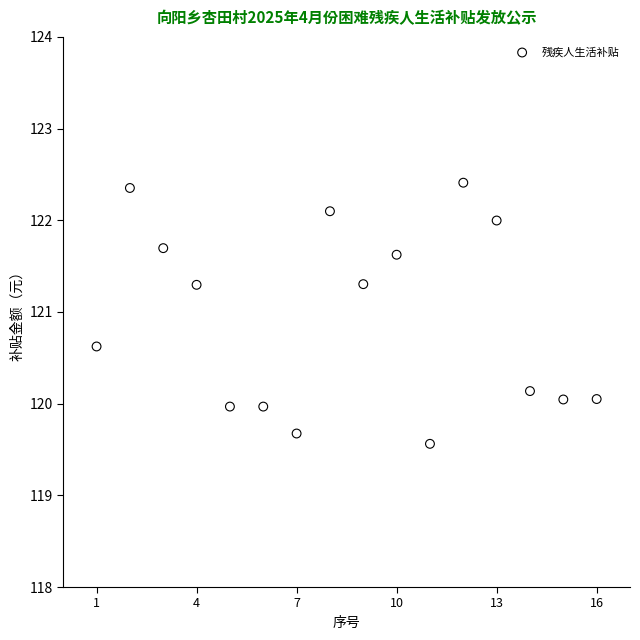

What is the range of X values (max minus min)?

15.0